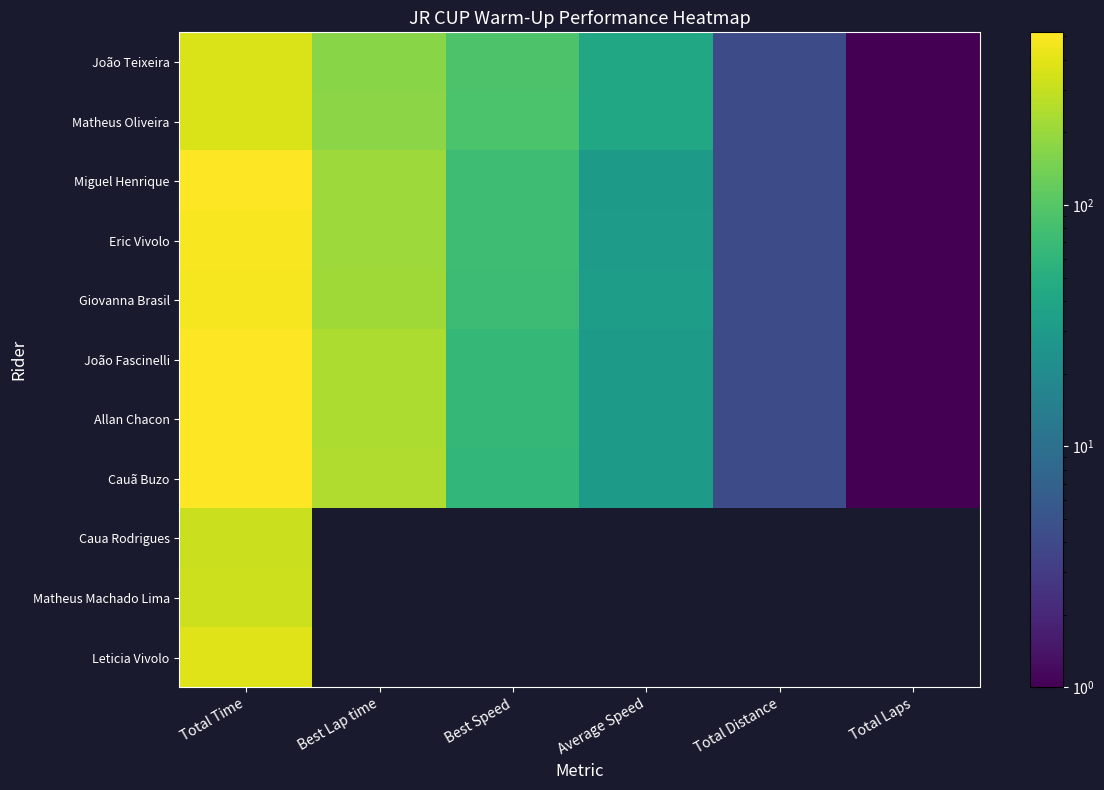

At how many categories does at least one series exceed 480?

1